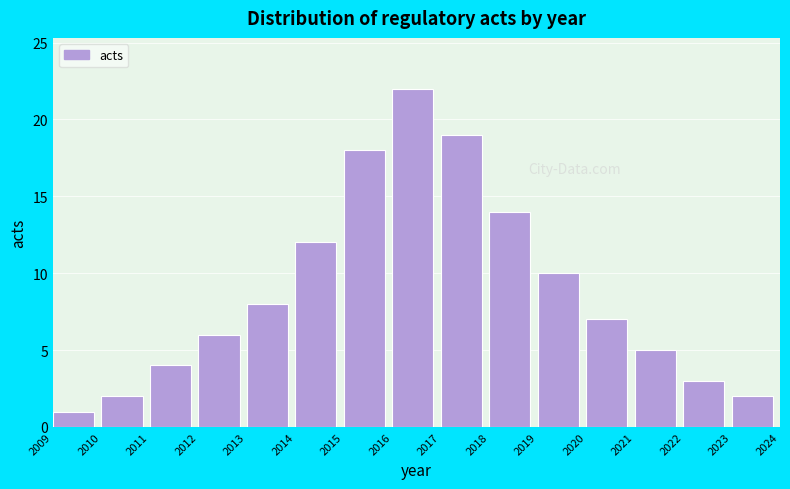

Reading left to right, what are all the values shown in this chart?

1	2	4	6	8	12	18	22	19	14	10	7	5	3	2